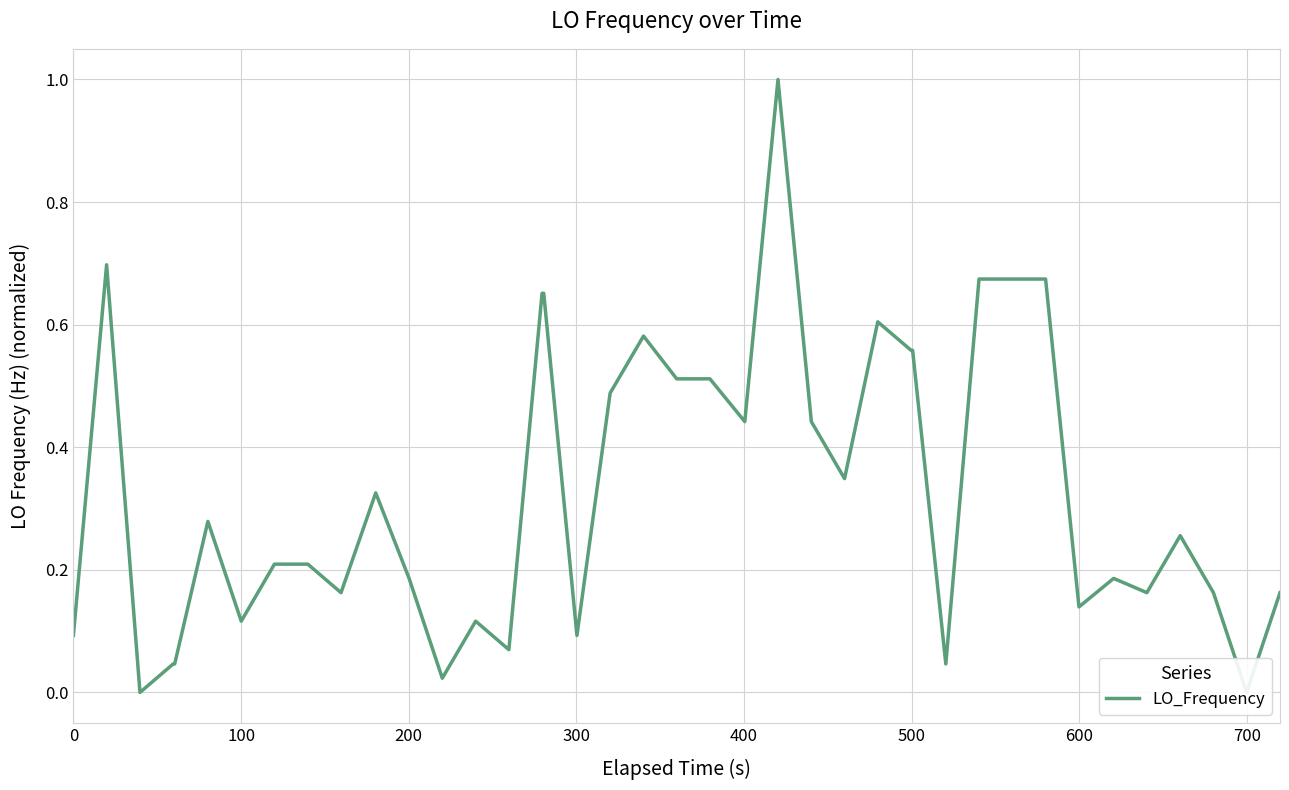

How many distinct data groups are displayed?

1